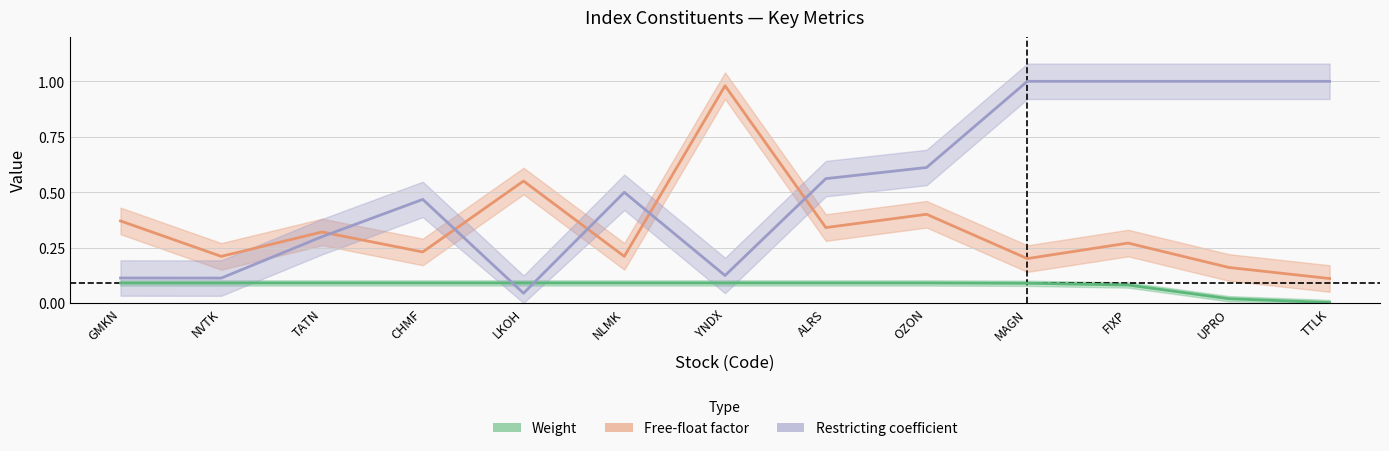

Reading right to left, what are all the values shown in this chart?

Weight: 0.0	0.0	0.1	0.1	0.1	0.1	0.1	0.1	0.1	0.1	0.1	0.1	0.1
Free-float factor: 0.1	0.2	0.3	0.2	0.4	0.3	1.0	0.2	0.6	0.2	0.3	0.2	0.4
Restricting coefficient: 1.0	1.0	1.0	1.0	0.6	0.6	0.1	0.5	0.0	0.5	0.3	0.1	0.1